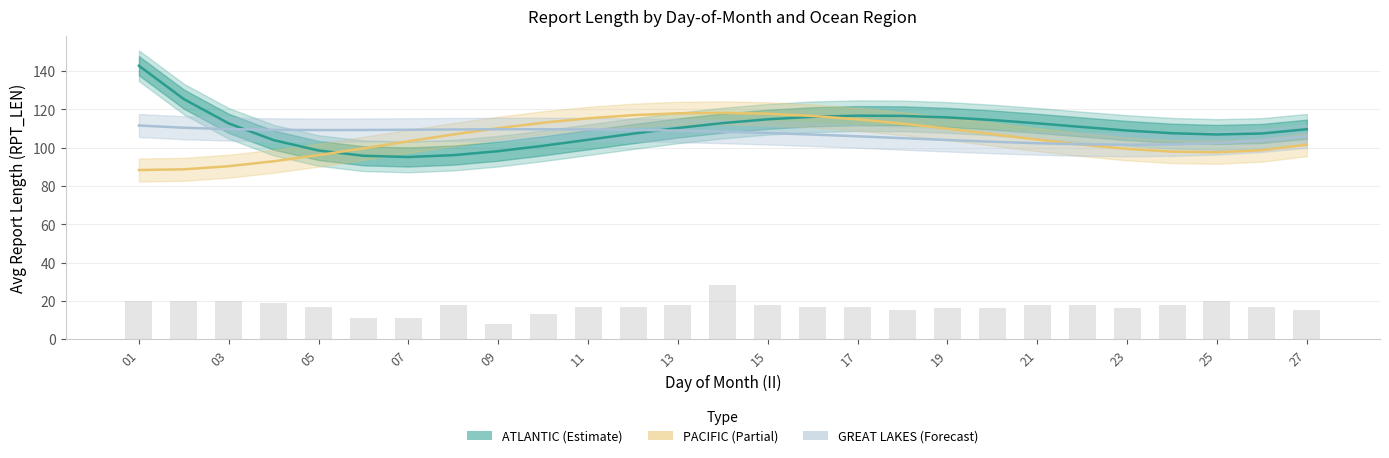

Reading left to right, extract all data points from this chart.

ATLANTIC (Estimate): 142.8	125.4	112.6	103.9	98.5	95.8	95.1	96.1	98.2	101.0	104.1	107.3	110.3	112.8	114.8	116.1	116.7	116.6	115.8	114.4	112.7	110.8	108.9	107.5	106.9	107.4	109.6
PACIFIC (Partial): 88.3	88.7	90.3	92.9	96.1	99.6	103.3	106.9	110.2	113.0	115.3	117.0	117.9	118.2	117.7	116.5	114.8	112.5	109.9	107.1	104.2	101.5	99.4	97.9	97.6	98.7	101.5
GREAT LAKES (Forecast): 111.6	110.4	109.7	109.3	109.2	109.2	109.3	109.5	109.6	109.6	109.5	109.3	108.9	108.3	107.6	106.8	105.9	105.0	104.0	103.1	102.3	101.7	101.5	101.7	102.4	103.7	105.9